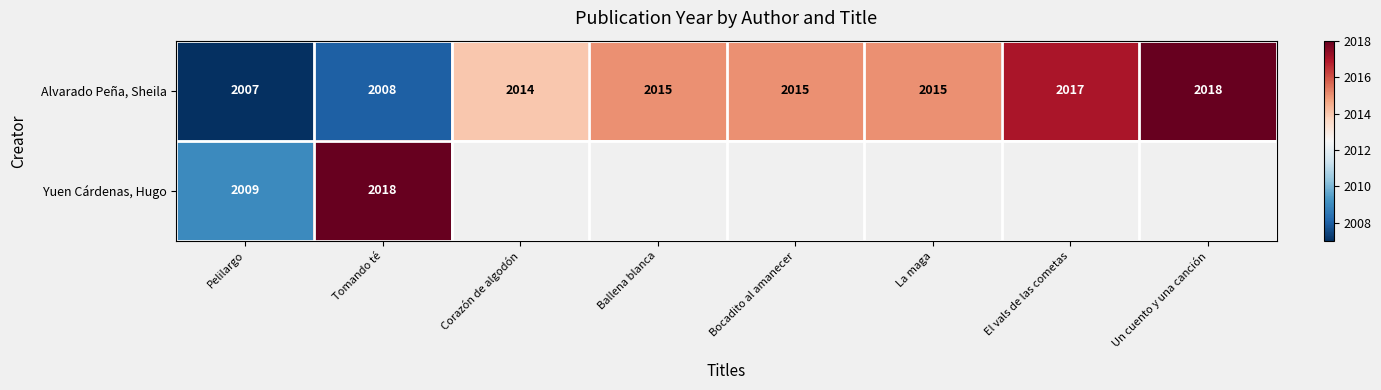

What is the spread (max minus min) of values at Tomando té?

10